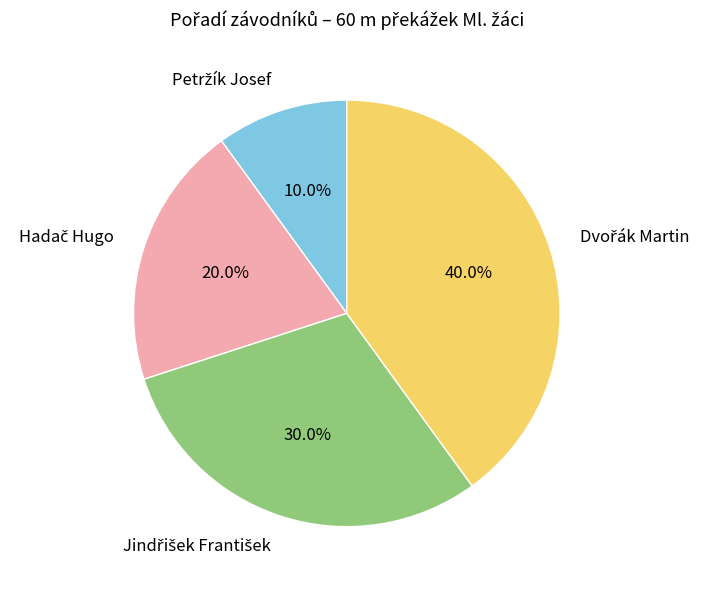

Is there any slice that represents more than half of the pie?

No